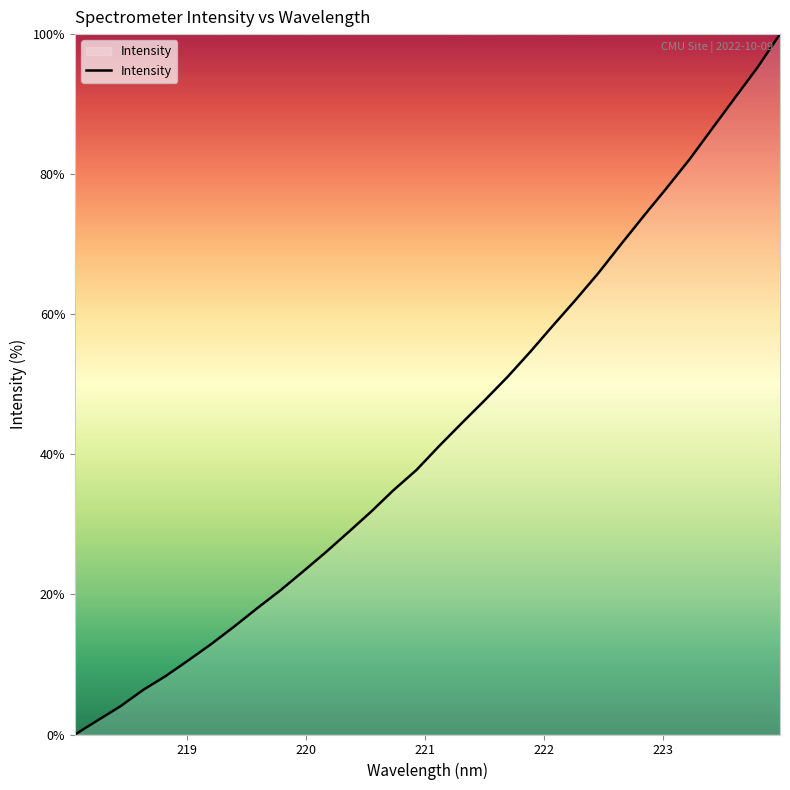

What is the maximum value shown in the chart?

100.0